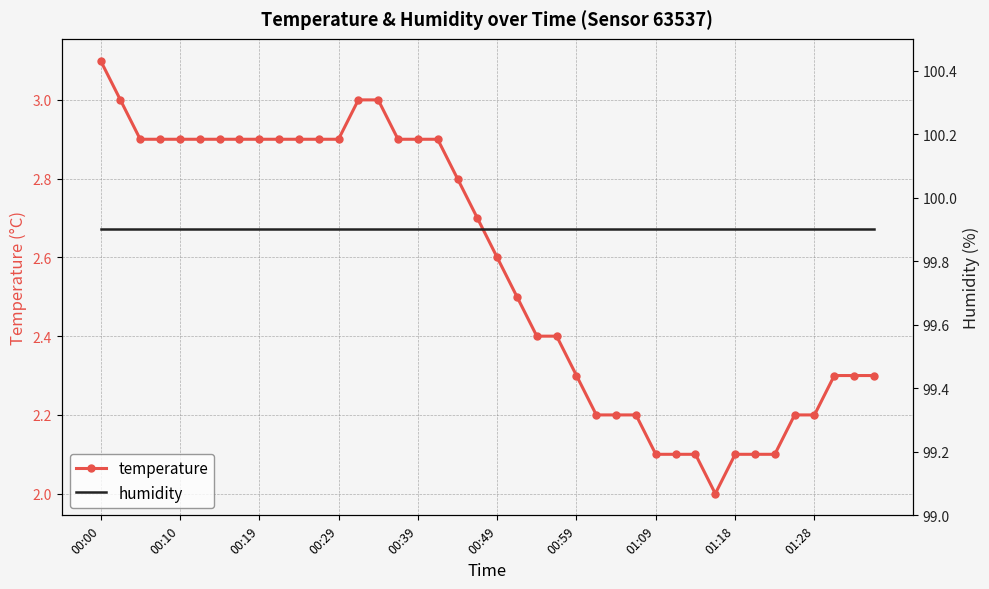

List the series in order of their overall mean, highest first.

humidity, temperature